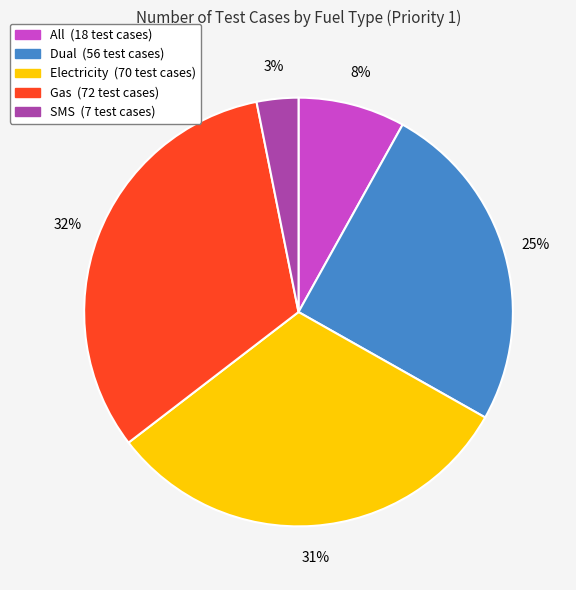

To the nearest percent, what is the difference between the SMS and Gas slice percentages?

29%